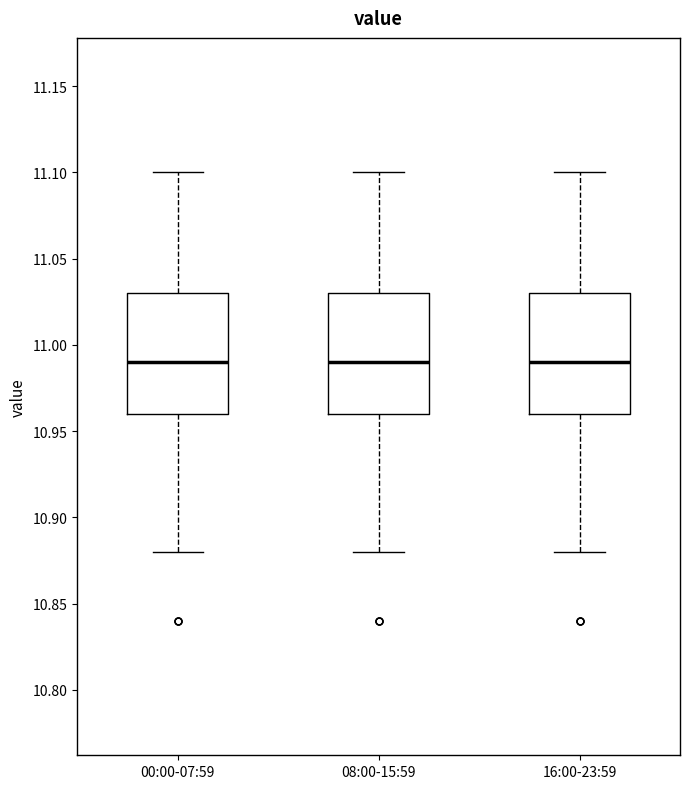

Reading left to right, transcribe this box plot: for each box, give where its median line is, the range the box spans, and where its two whiskers end, as read against the y-axis. The values are not printed on the chart, so give them approximately, as read against the axis.

00:00-07:59: median 10.99, box 10.96 to 11.03, whiskers 10.88 to 11.10
08:00-15:59: median 10.99, box 10.96 to 11.03, whiskers 10.88 to 11.10
16:00-23:59: median 10.99, box 10.96 to 11.03, whiskers 10.88 to 11.10